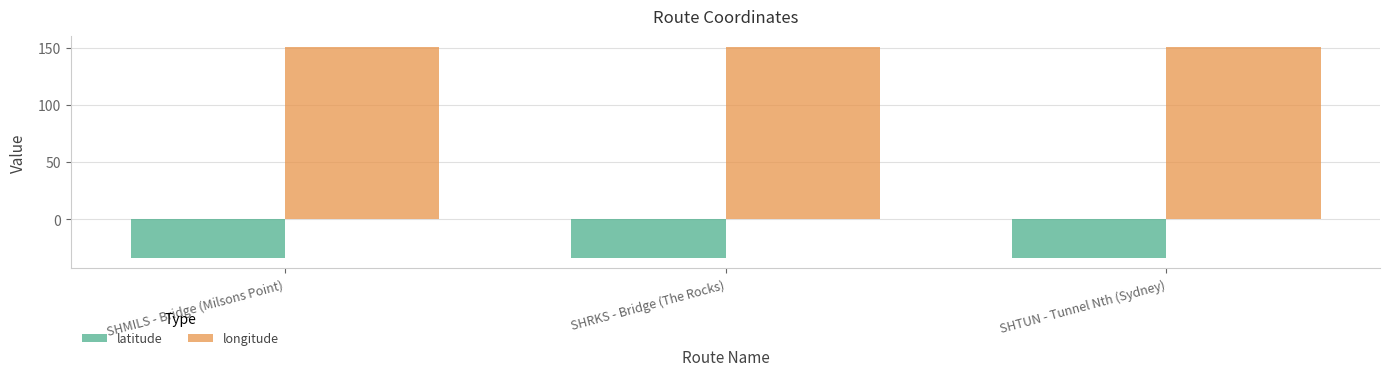

What is the difference between the highest and lowest values at SHTUN - Tunnel Nth (Sydney)?

185.1